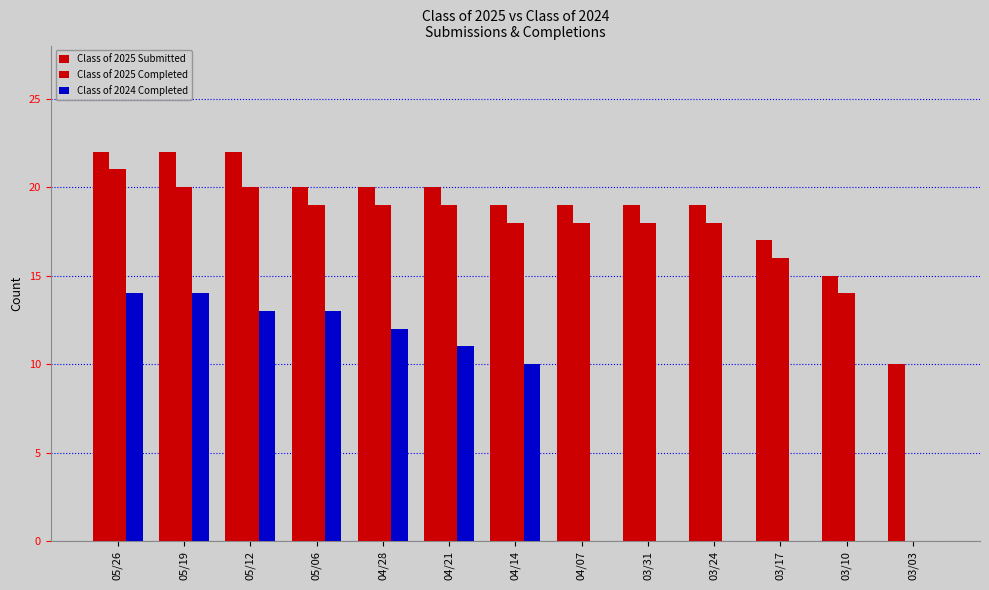

Are the bars horizontal?

No